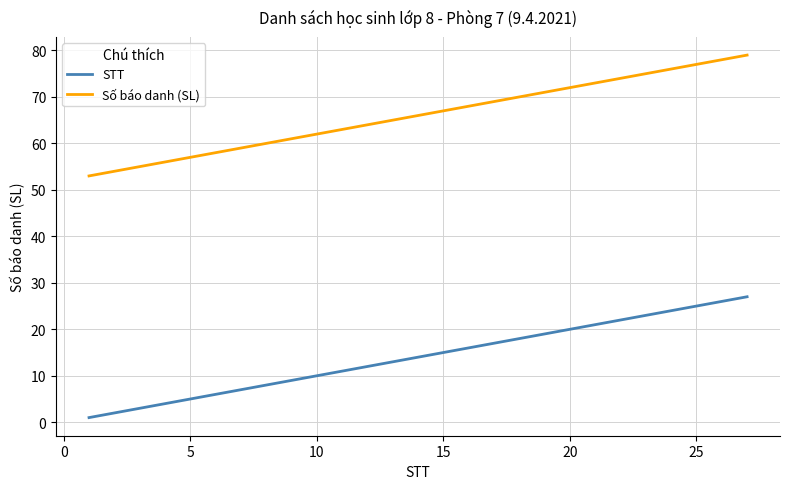

What is the greatest value displayed?

79